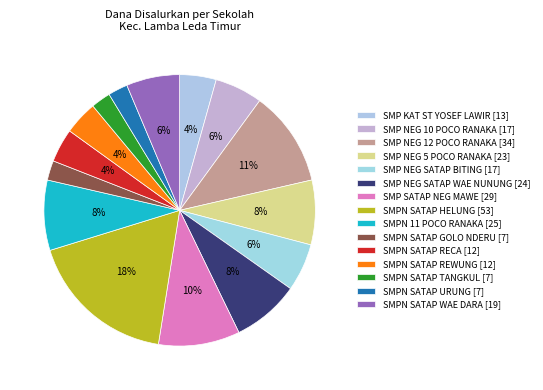

Count the number of slices in the pie.

15